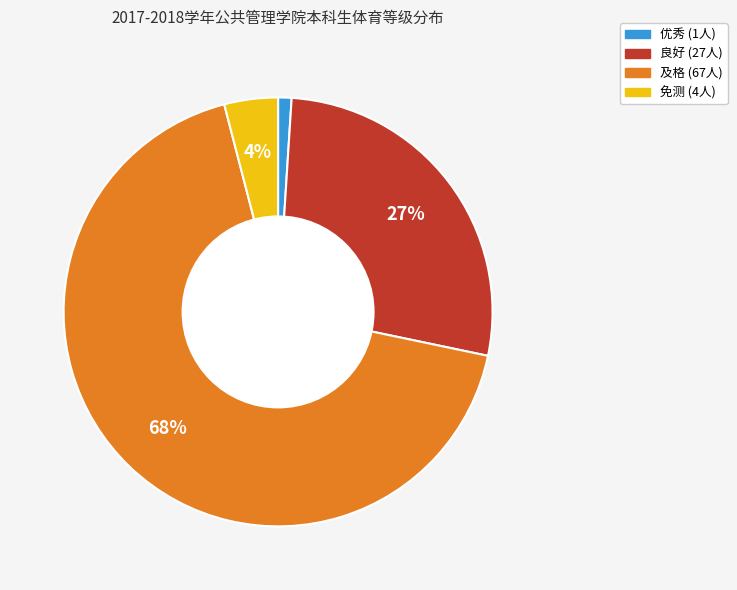

To the nearest percent, what is the average slice percentage?

25%